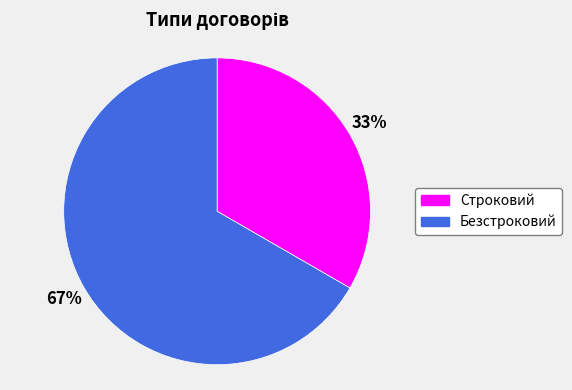

Is it true that Строковий is 33% of the pie?

True